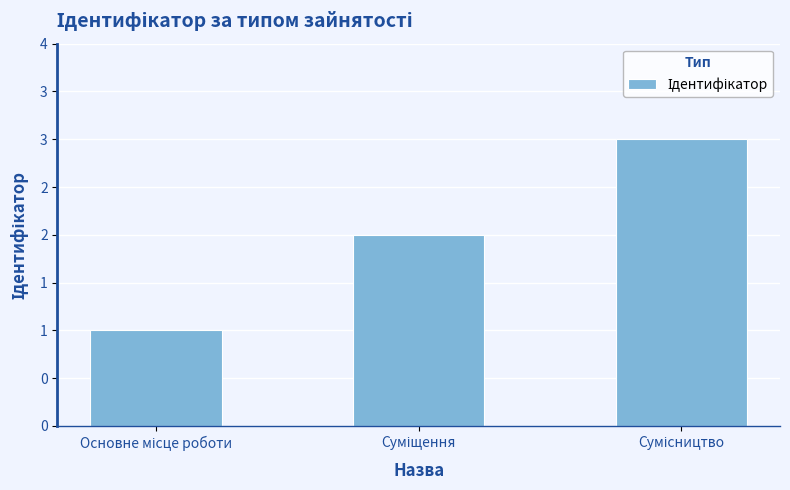

Which category has the highest value across all series?

Сумісництво